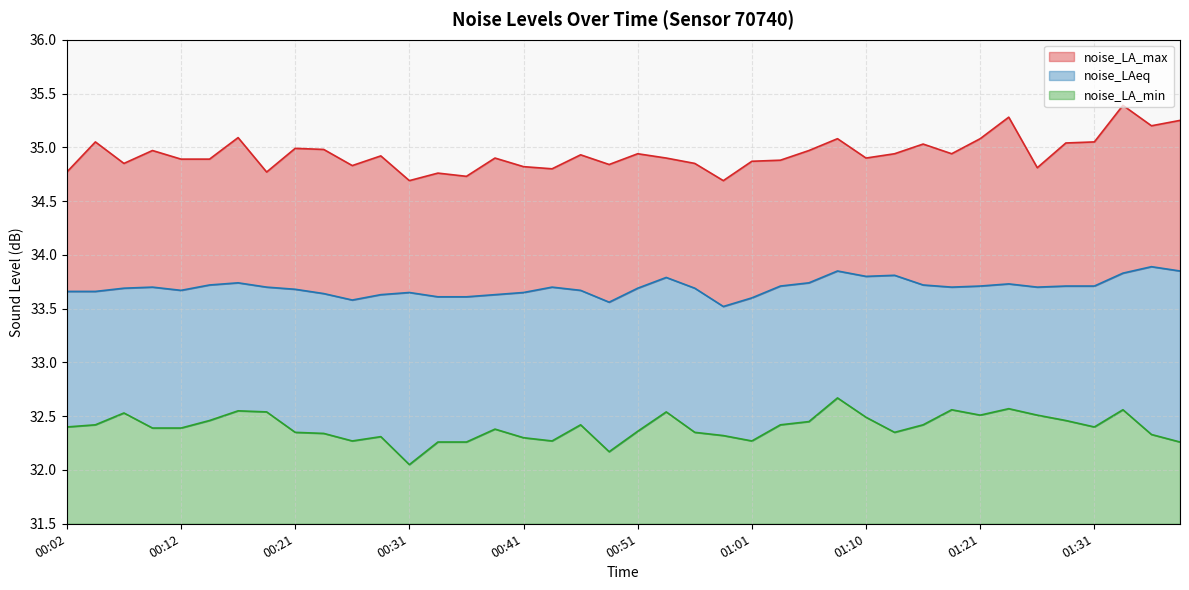

What is the greatest value displayed?

35.4